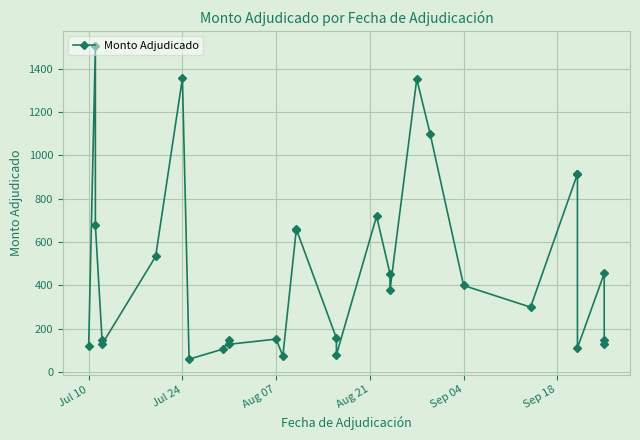

How many lines are shown in the chart?

1